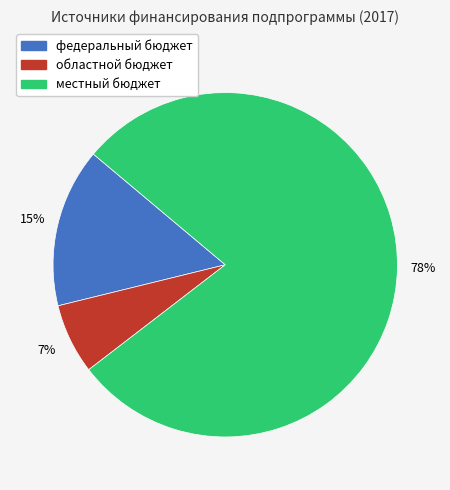

What is the smallest slice in the pie chart?

областной бюджет